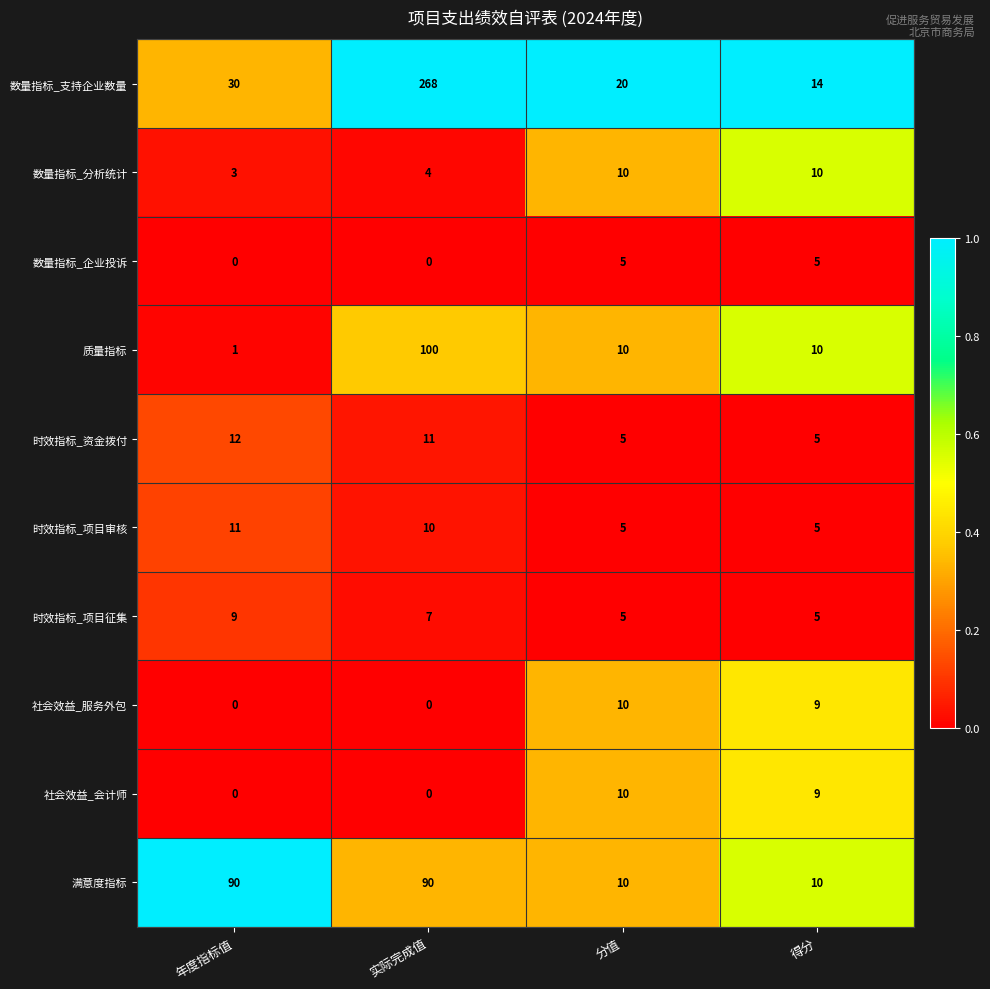

How many distinct data groups are displayed?

10